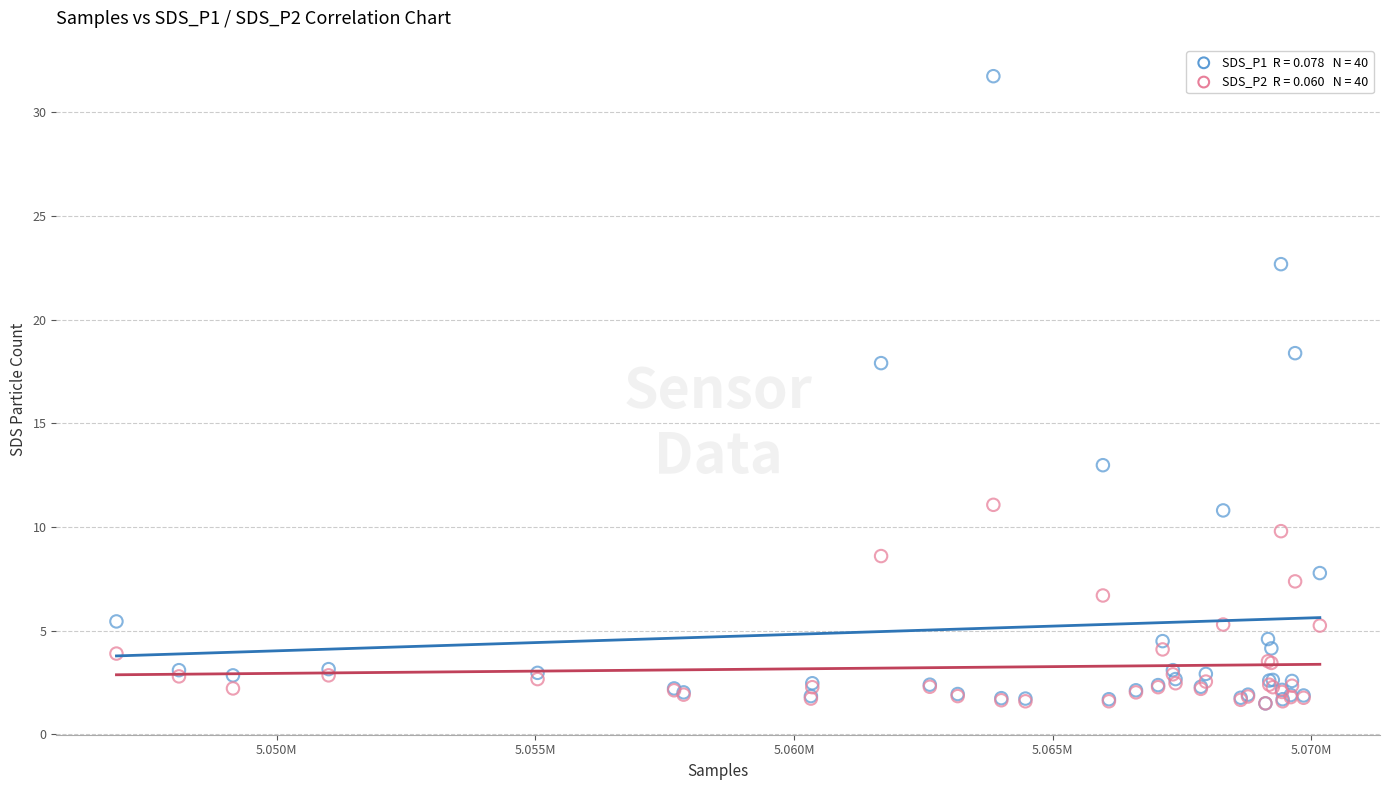

Across all series, what Y value is closest to 16?

17.9